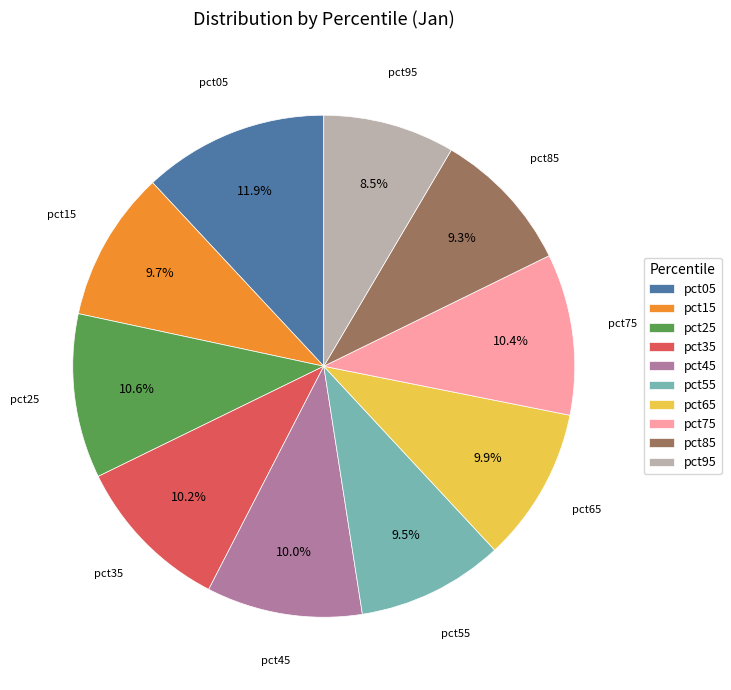

The pct15 slice represents 10% of the pie. True or false?

True